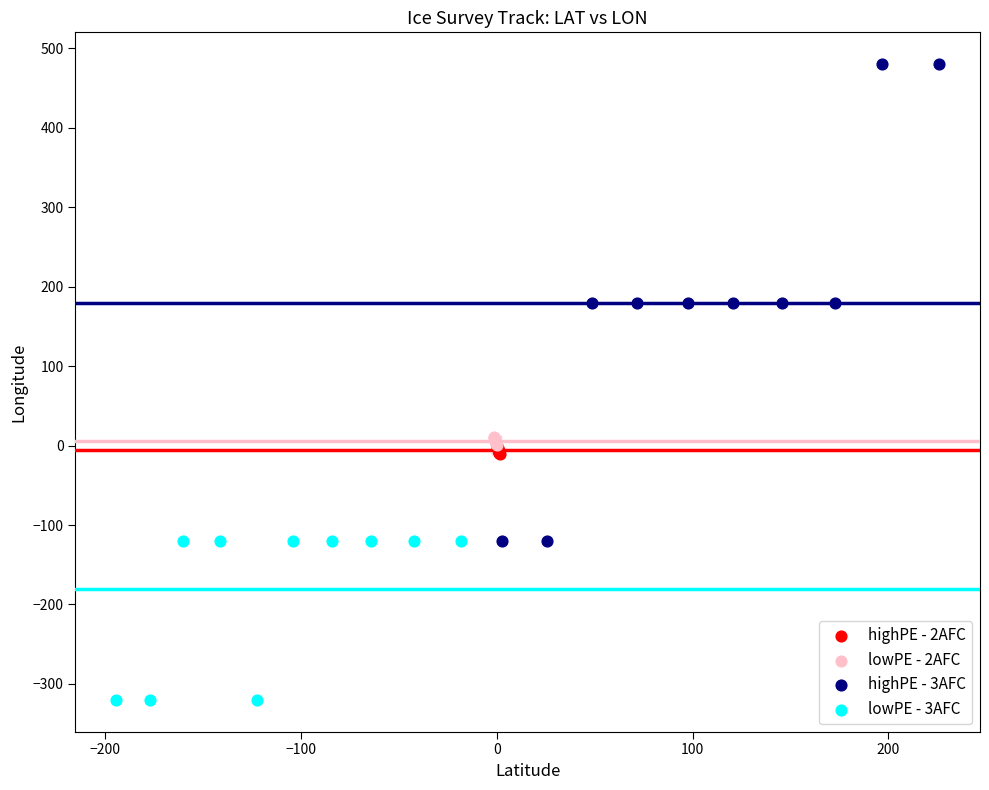

Which series reaches the maximum Y coordinate?

highPE - 3AFC